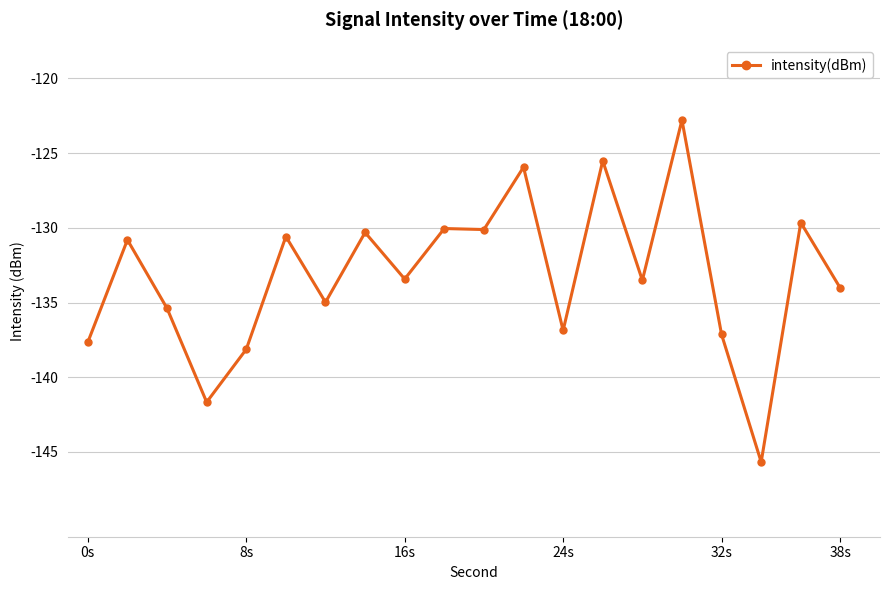

What is the value of the 5th point from the left?

-138.1